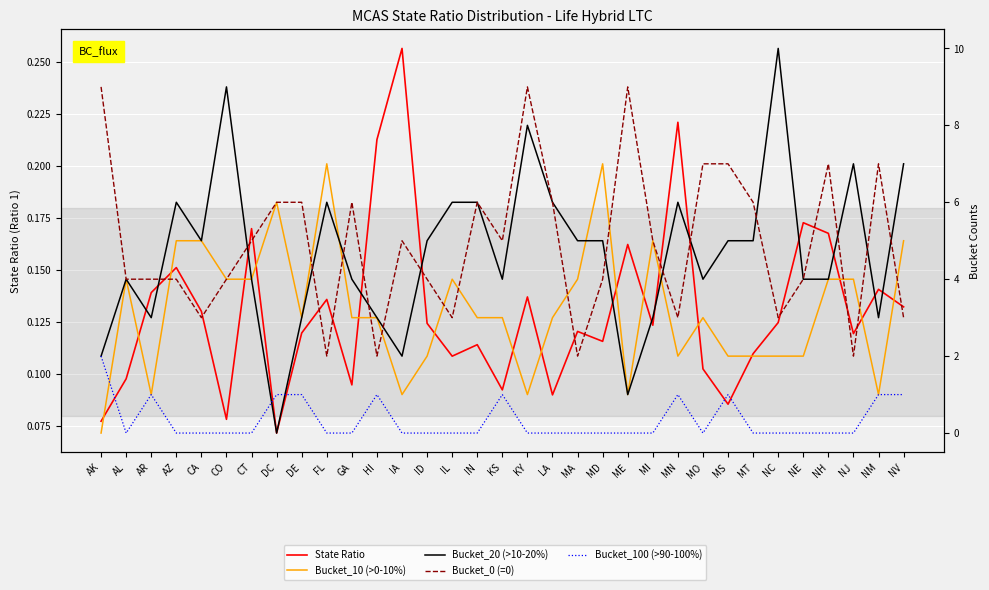

Reading left to right, transcribe all the data shown in this chart.

State Ratio: AK=0.1	AL=0.1	AR=0.1	AZ=0.2	CA=0.1	CO=0.1	CT=0.2	DC=0.1	DE=0.1	FL=0.1	GA=0.1	HI=0.2	IA=0.3	ID=0.1	IL=0.1	IN=0.1	KS=0.1	KY=0.1	LA=0.1	MA=0.1	MD=0.1	ME=0.2	MI=0.1	MN=0.2	MO=0.1	MS=0.1	MT=0.1	NC=0.1	NE=0.2	NH=0.2	NJ=0.1	NM=0.1	NV=0.1
Bucket_10 (>0-10%): AK=0.0	AL=4.0	AR=1.0	AZ=5.0	CA=5.0	CO=4.0	CT=4.0	DC=6.0	DE=3.0	FL=7.0	GA=3.0	HI=3.0	IA=1.0	ID=2.0	IL=4.0	IN=3.0	KS=3.0	KY=1.0	LA=3.0	MA=4.0	MD=7.0	ME=1.0	MI=5.0	MN=2.0	MO=3.0	MS=2.0	MT=2.0	NC=2.0	NE=2.0	NH=4.0	NJ=4.0	NM=1.0	NV=5.0
Bucket_20 (>10-20%): AK=2.0	AL=4.0	AR=3.0	AZ=6.0	CA=5.0	CO=9.0	CT=4.0	DC=0.0	DE=3.0	FL=6.0	GA=4.0	HI=3.0	IA=2.0	ID=5.0	IL=6.0	IN=6.0	KS=4.0	KY=8.0	LA=6.0	MA=5.0	MD=5.0	ME=1.0	MI=3.0	MN=6.0	MO=4.0	MS=5.0	MT=5.0	NC=10.0	NE=4.0	NH=4.0	NJ=7.0	NM=3.0	NV=7.0
Bucket_0 (=0): AK=9.0	AL=4.0	AR=4.0	AZ=4.0	CA=3.0	CO=4.0	CT=5.0	DC=6.0	DE=6.0	FL=2.0	GA=6.0	HI=2.0	IA=5.0	ID=4.0	IL=3.0	IN=6.0	KS=5.0	KY=9.0	LA=6.0	MA=2.0	MD=4.0	ME=9.0	MI=5.0	MN=3.0	MO=7.0	MS=7.0	MT=6.0	NC=3.0	NE=4.0	NH=7.0	NJ=2.0	NM=7.0	NV=3.0
Bucket_100 (>90-100%): AK=2.0	AL=0.0	AR=1.0	AZ=0.0	CA=0.0	CO=0.0	CT=0.0	DC=1.0	DE=1.0	FL=0.0	GA=0.0	HI=1.0	IA=0.0	ID=0.0	IL=0.0	IN=0.0	KS=1.0	KY=0.0	LA=0.0	MA=0.0	MD=0.0	ME=0.0	MI=0.0	MN=1.0	MO=0.0	MS=1.0	MT=0.0	NC=0.0	NE=0.0	NH=0.0	NJ=0.0	NM=1.0	NV=1.0